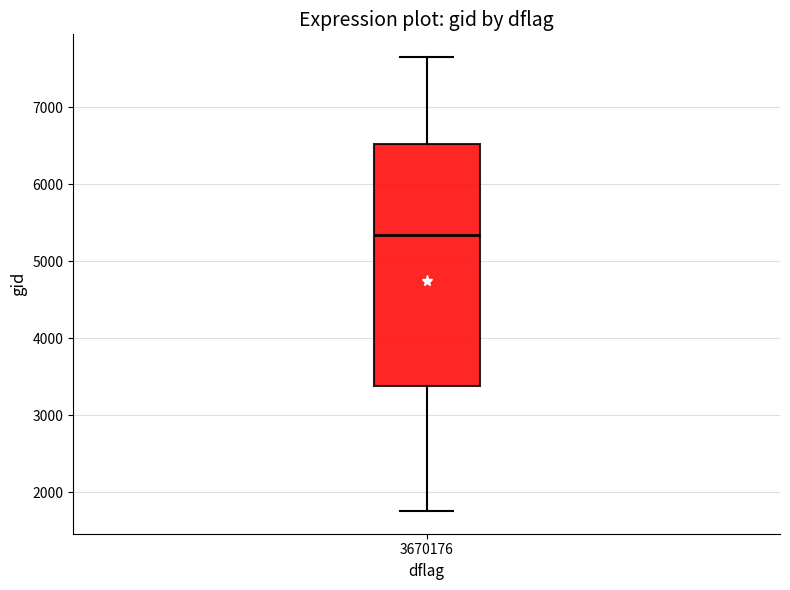

Transcribe this box plot: give where the median line is, the range the box spans, and where the two whiskers end, as read against the y-axis. The values are not printed on the chart, so give them approximately, as read against the axis.

median 5300, box 3400 to 6500, whiskers 1800 to 7600